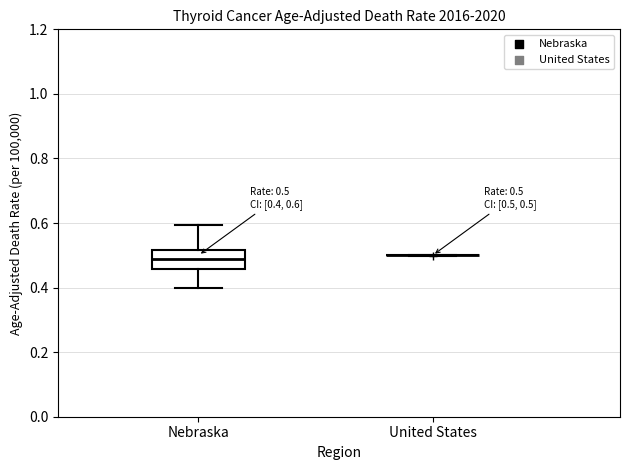

Comparing the boxes themselves (not the whiskers), which one is the tallest?

Nebraska